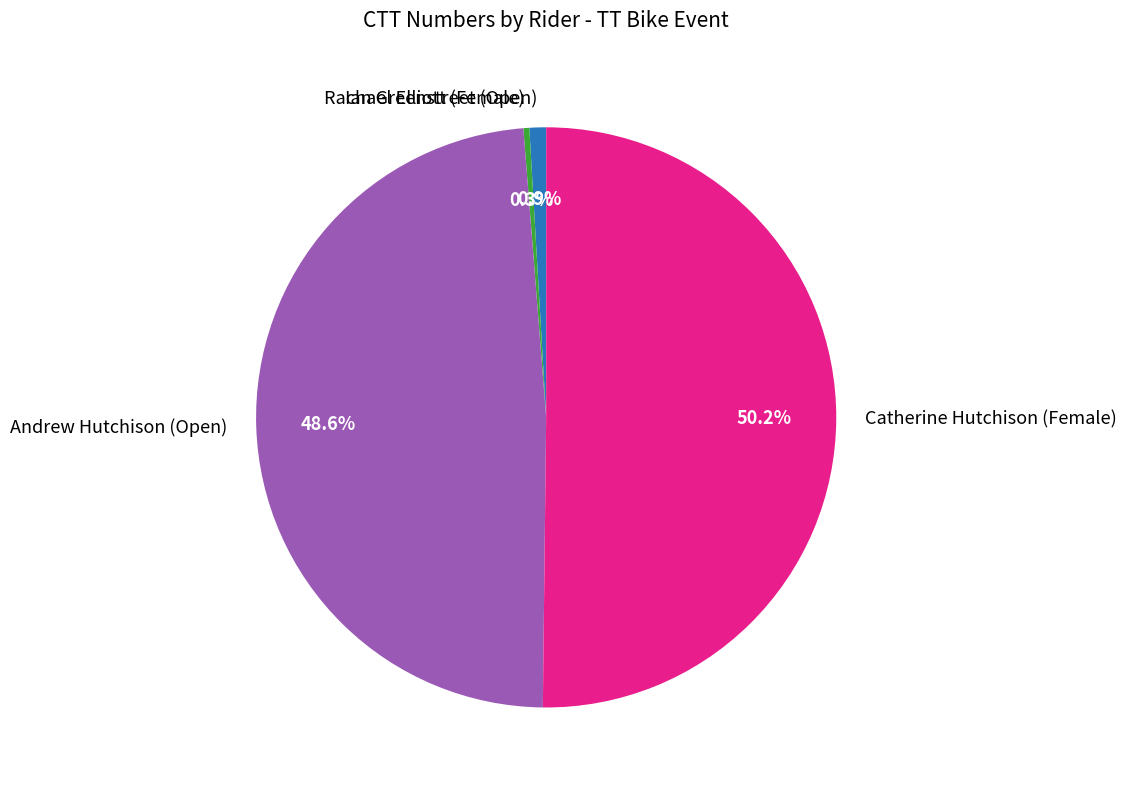

What percentage do Catherine Hutchison (Female) and Ian Greenstreet (Open) together represent?

51.1%